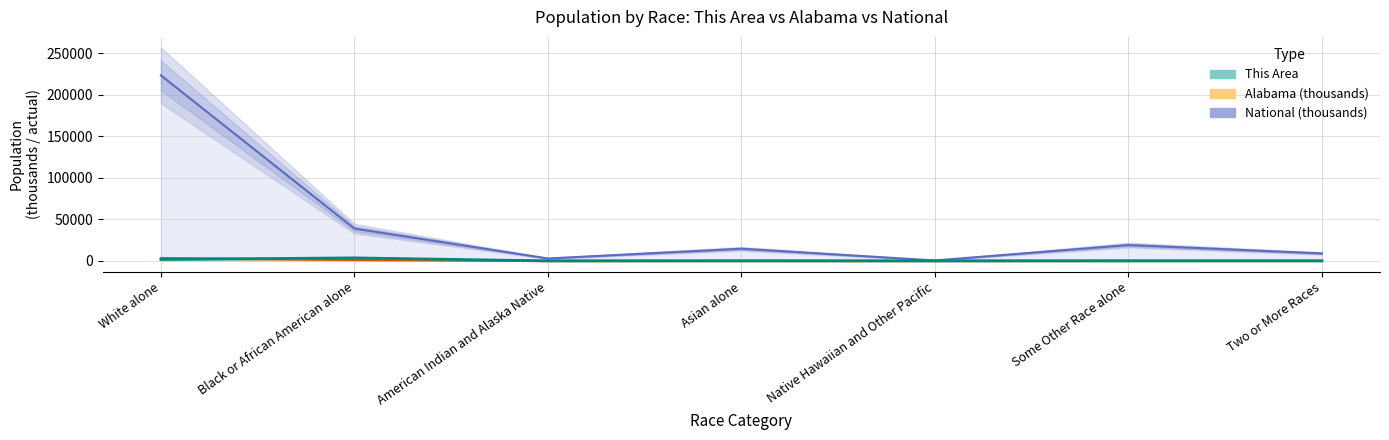

Reading left to right, list all the values displayed in this chart.

National (thousands): White alone=223553.3	Black or African American alone=38929.3	American Indian and Alaska Native=2932.2	Asian alone=14674.3	Native Hawaiian and Other Pacific=540.0	Some Other Race alone=19107.4	Two or More Races=9009.1
Alabama (thousands): White alone=3275.4	Black or African American alone=1251.3	American Indian and Alaska Native=28.2	Asian alone=53.6	Native Hawaiian and Other Pacific=3.1	Some Other Race alone=96.9	Two or More Races=71.3
This Area: White alone=1761.0	Black or African American alone=3641.0	American Indian and Alaska Native=2.0	Asian alone=25.0	Native Hawaiian and Other Pacific=2.0	Some Other Race alone=14.0	Two or More Races=23.0